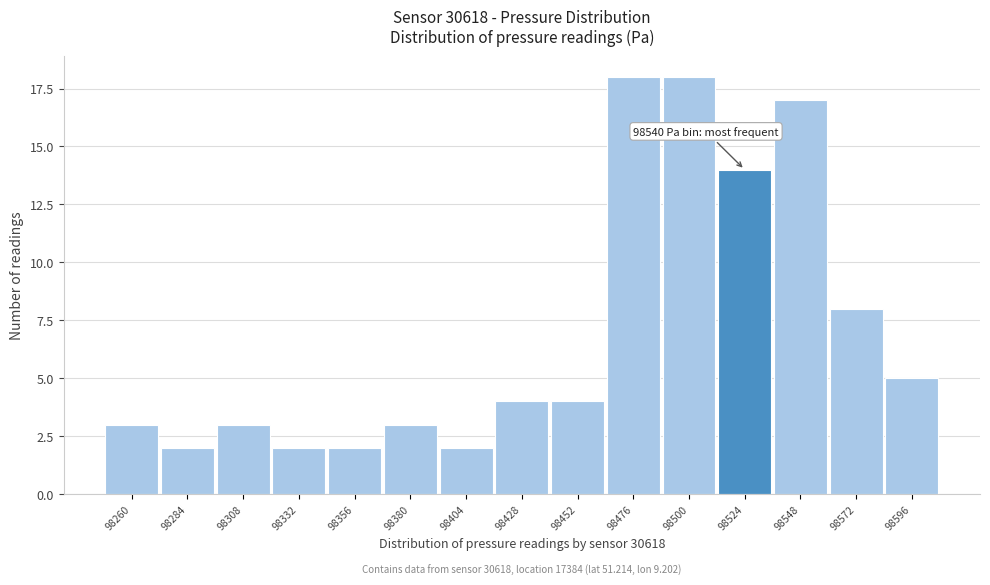

Reading right to left, transcribe all the data shown in this chart.

5	8	17	14	18	18	4	4	2	3	2	2	3	2	3